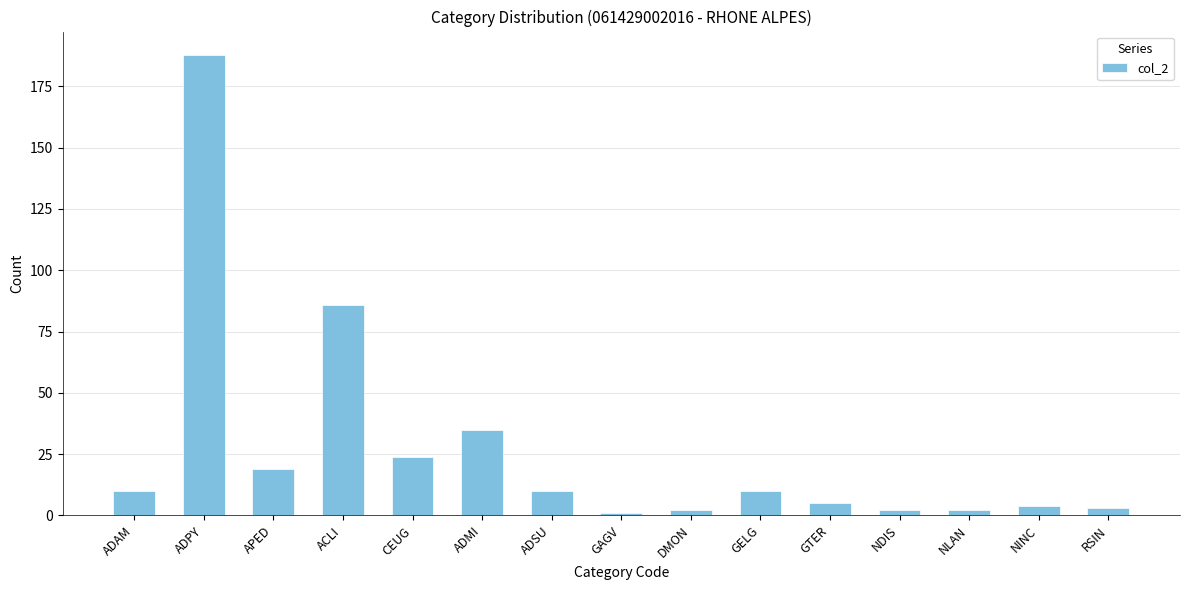

Read the value at ADSU.

10